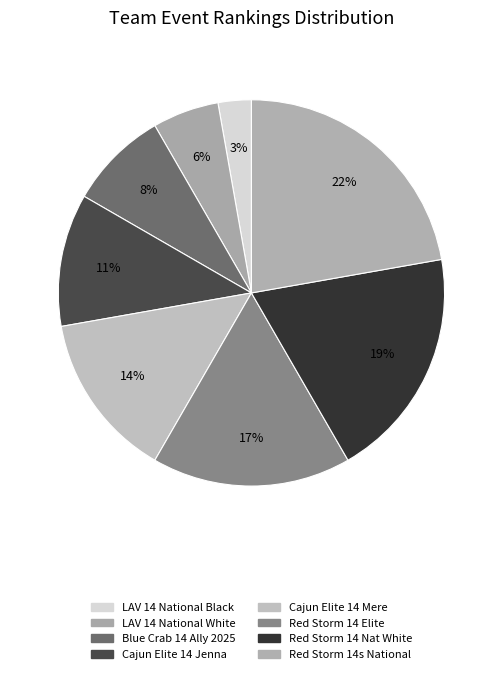

Which category has the biggest portion of the pie?

Red Storm 14s National